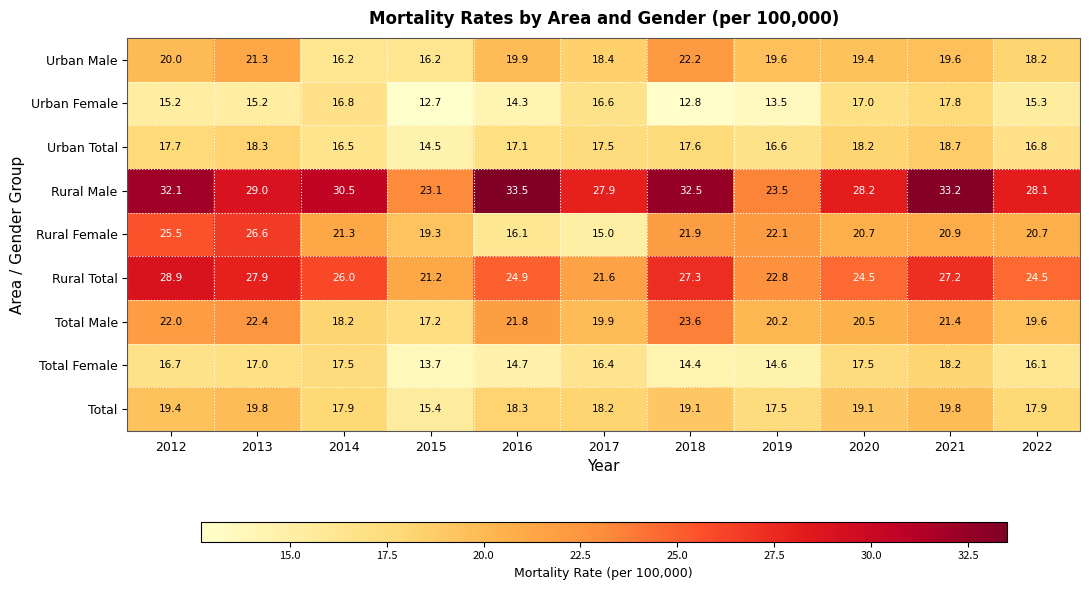

What is the maximum value for Total Female?

18.2